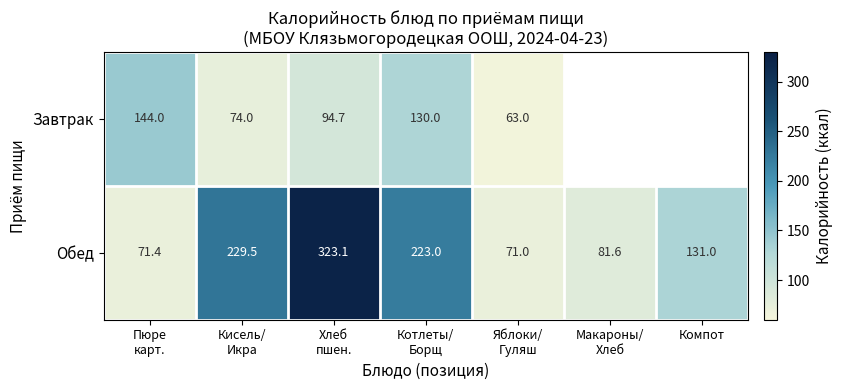

What is the difference between the maximum and minimum values in the Обед series?

252.1